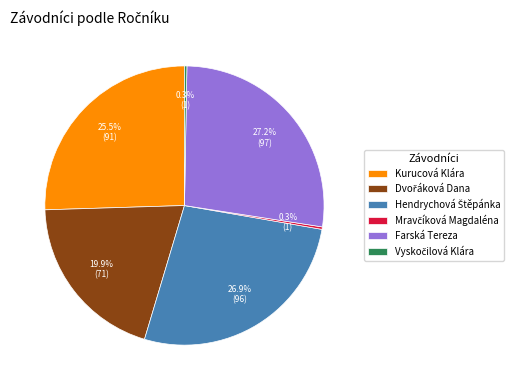

Does any single category account for the majority?

No